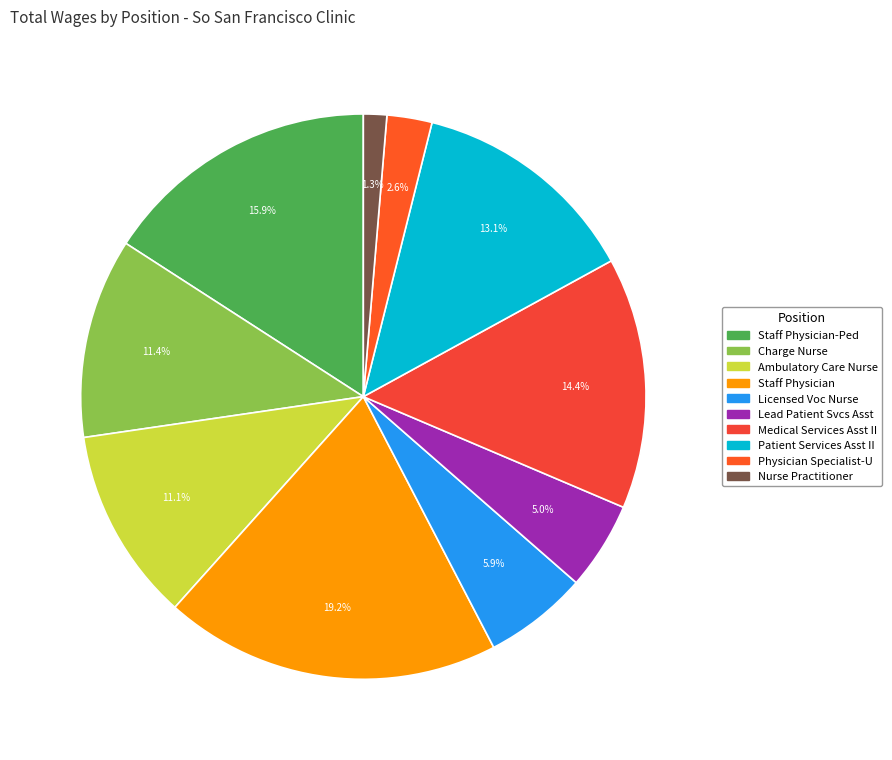

Between Staff Physician-Ped and Licensed Voc Nurse, which is larger?

Staff Physician-Ped